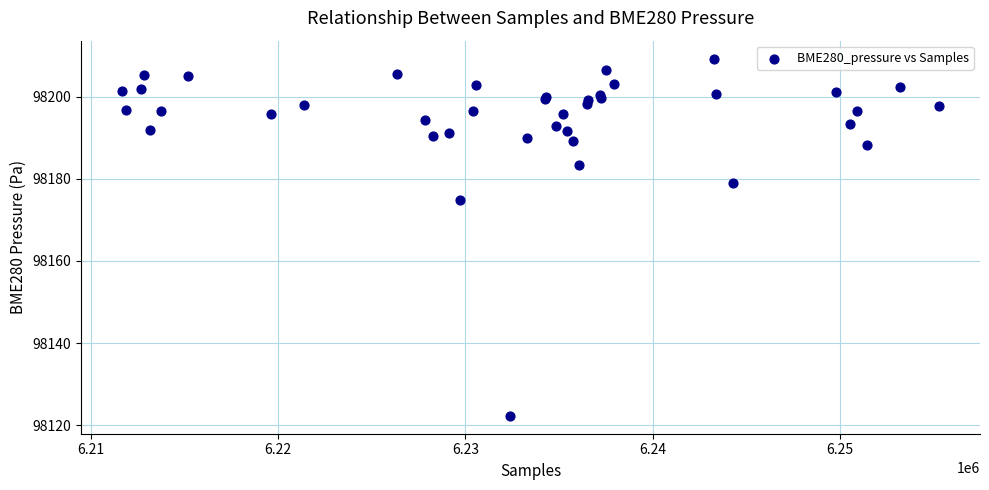

What Y value in the scatter plot is closest to 98165?

98174.9